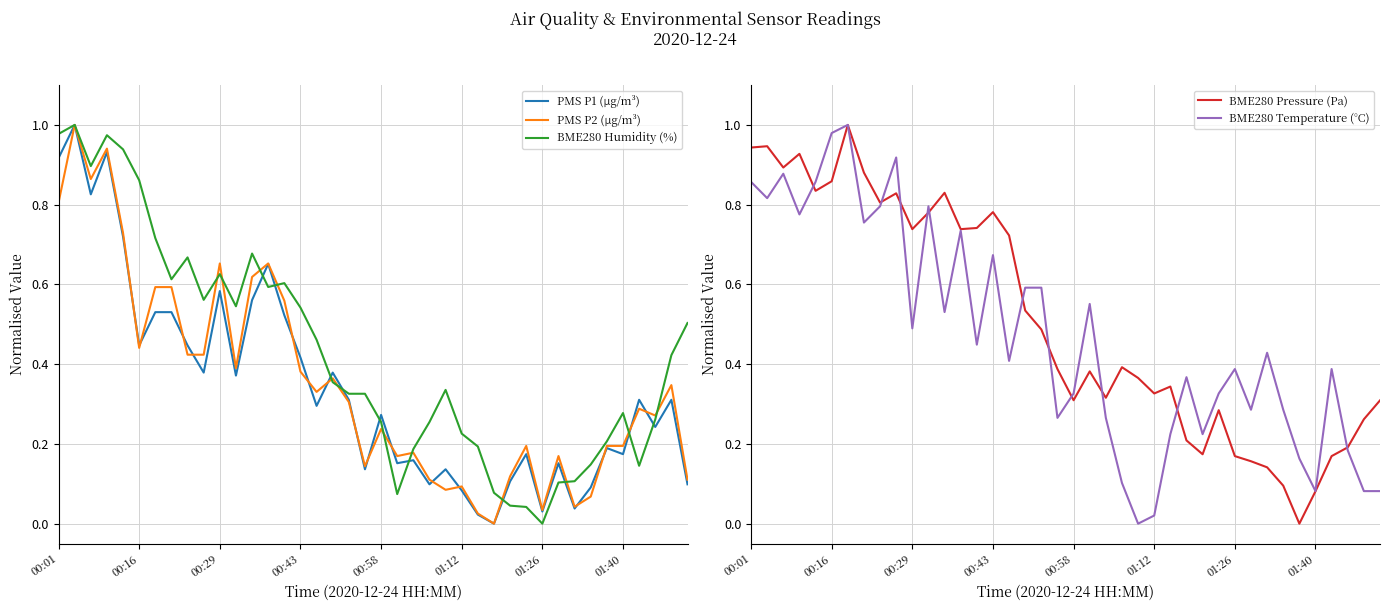

True or false: PMS P1 (µg/m³) and BME280 Temperature (°C) intersect in this chart.

True